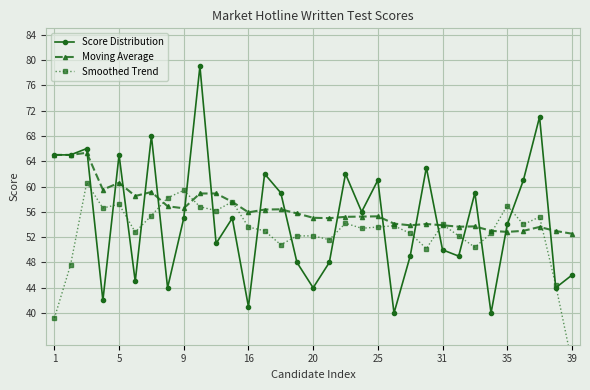

Is this an area chart (filled region under the line)?

No